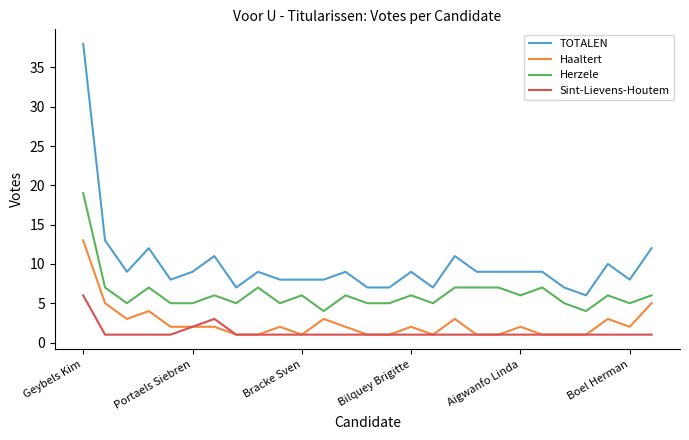

Reading left to right, transcribe all the data shown in this chart.

TOTALEN: 38	13	9	12	8	9	11	7	9	8	8	8	9	7	7	9	7	11	9	9	9	9	7	6	10	8	12
Haaltert: 13	5	3	4	2	2	2	1	1	2	1	3	2	1	1	2	1	3	1	1	2	1	1	1	3	2	5
Herzele: 19	7	5	7	5	5	6	5	7	5	6	4	6	5	5	6	5	7	7	7	6	7	5	4	6	5	6
Sint-Lievens-Houtem: 6	1	1	1	1	2	3	1	1	1	1	1	1	1	1	1	1	1	1	1	1	1	1	1	1	1	1